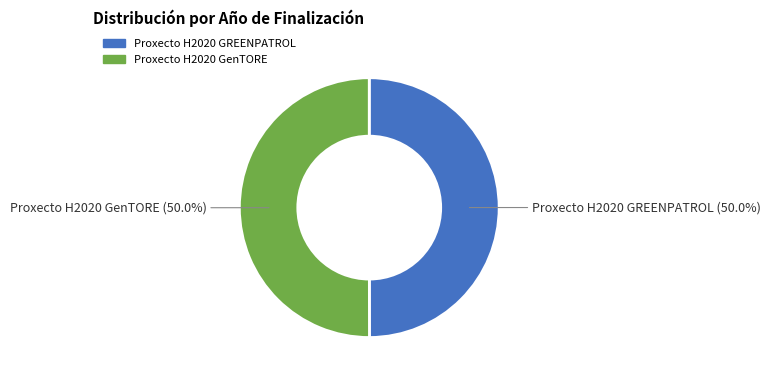

Combined, do Proxecto H2020 GenTORE and Proxecto H2020 GREENPATROL account for over 50%?

Yes